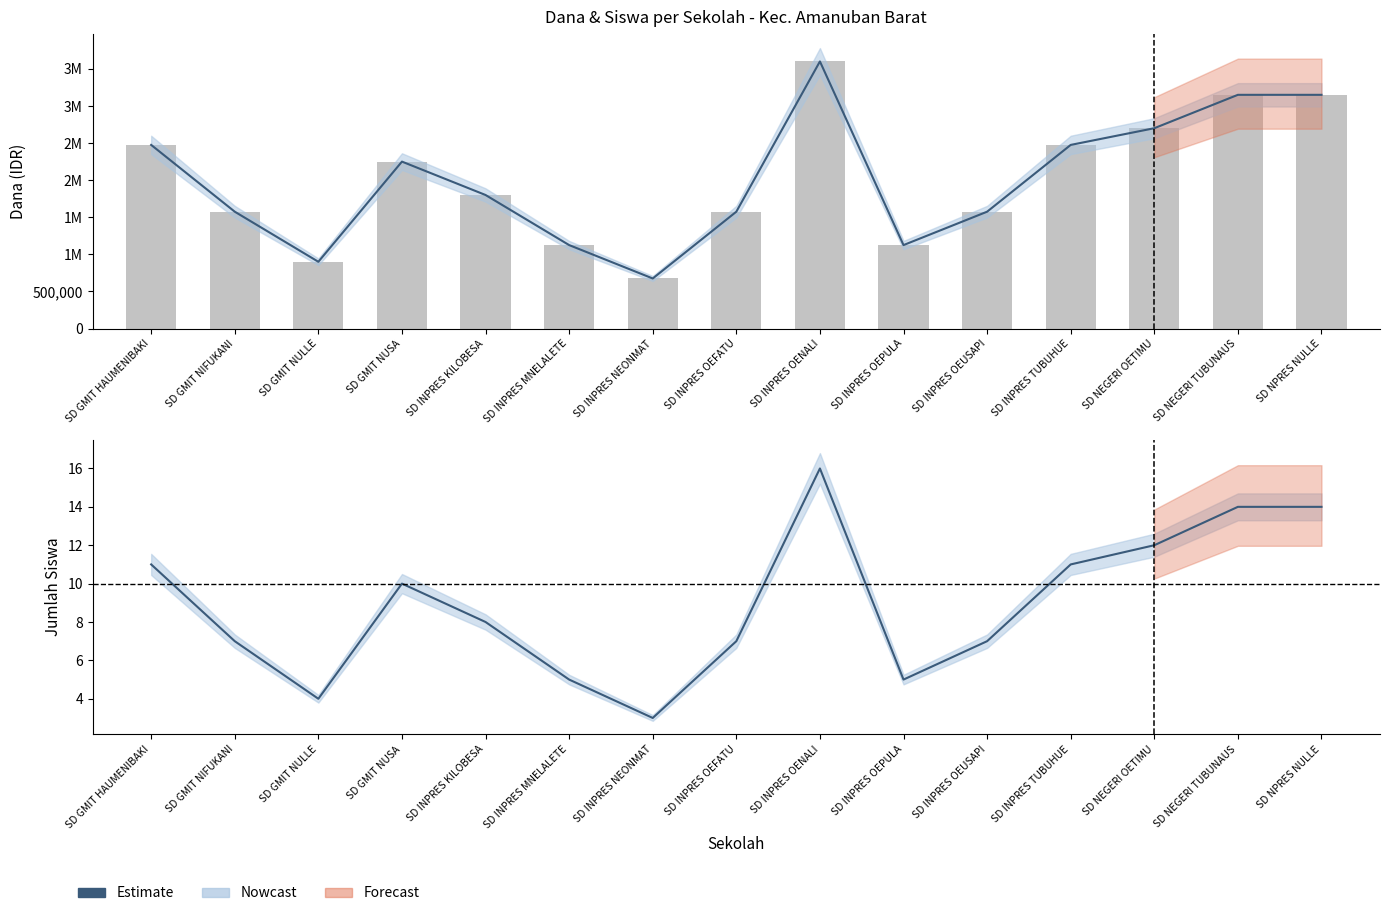

What is the label of the 3rd bar from the right?

SD NEGERI OETIMU